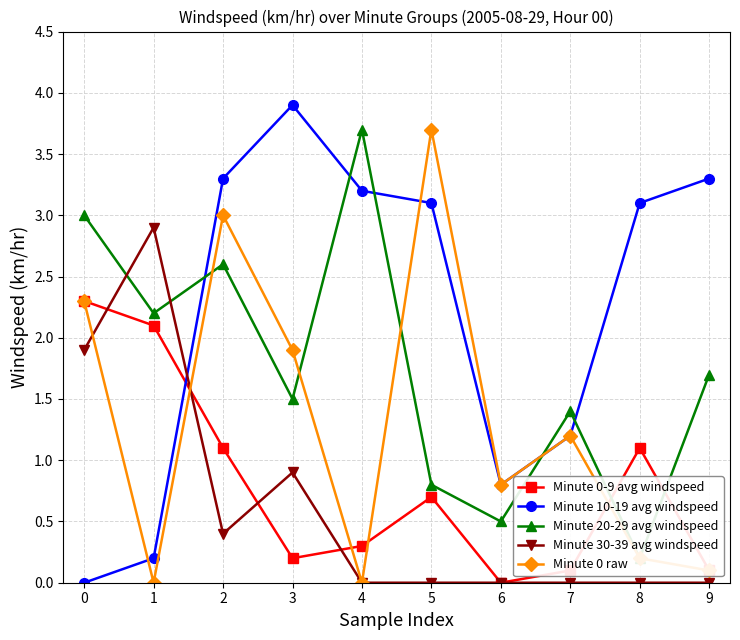

What is the value of the Minute 10-19 avg windspeed point at the 9th from the left?

3.1